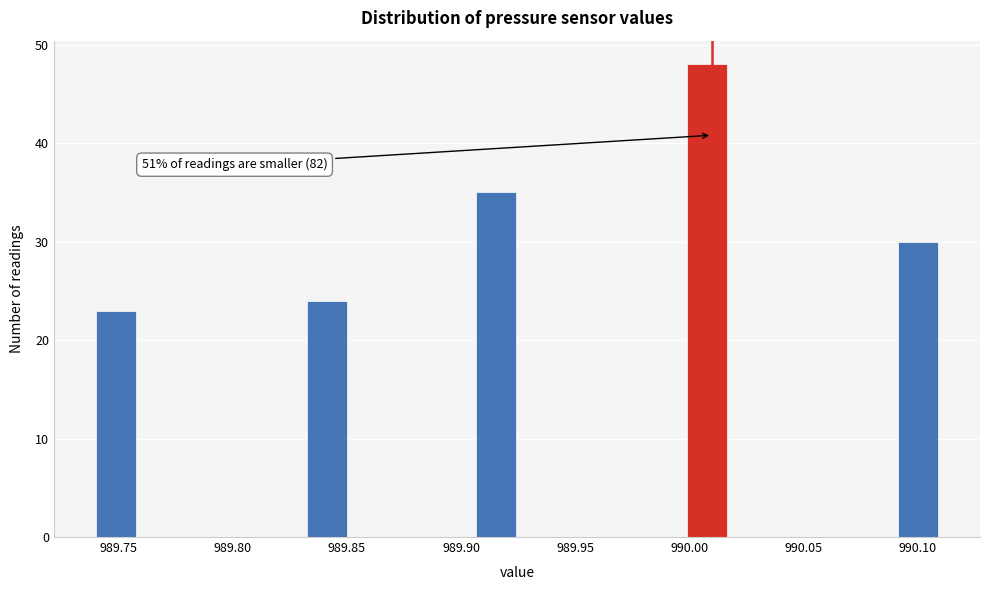

Around what value on the x-axis is the tallest bar? Give the approximate position of its centre, as read against the axis.

990.010